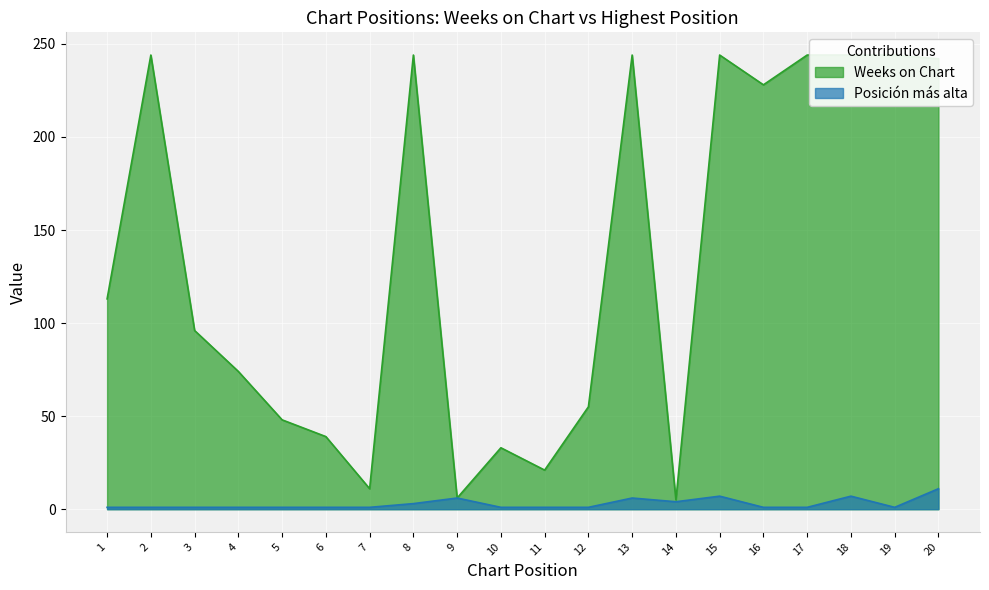

Reading left to right, what are all the values shown in this chart?

Weeks on Chart: 113	244	96	74	48	39	11	244	6	33	21	55	244	5	244	228	244	244	244	242
Posición más alta: 1	1	1	1	1	1	1	3	6	1	1	1	6	4	7	1	1	7	1	11